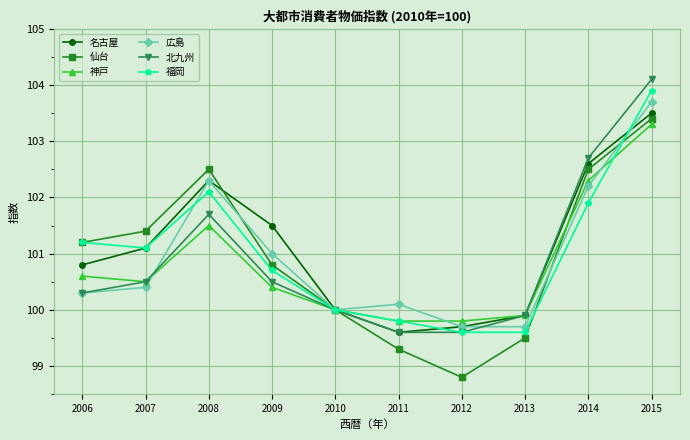

True or false: 名古屋 and 福岡 cross at least once.

True